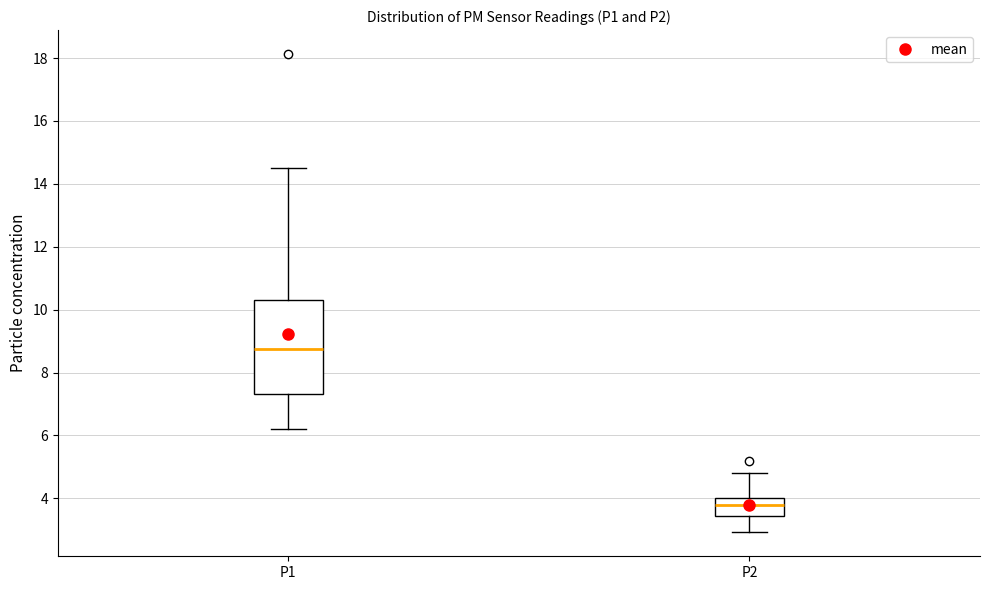

Which box's median line is the highest?

P1